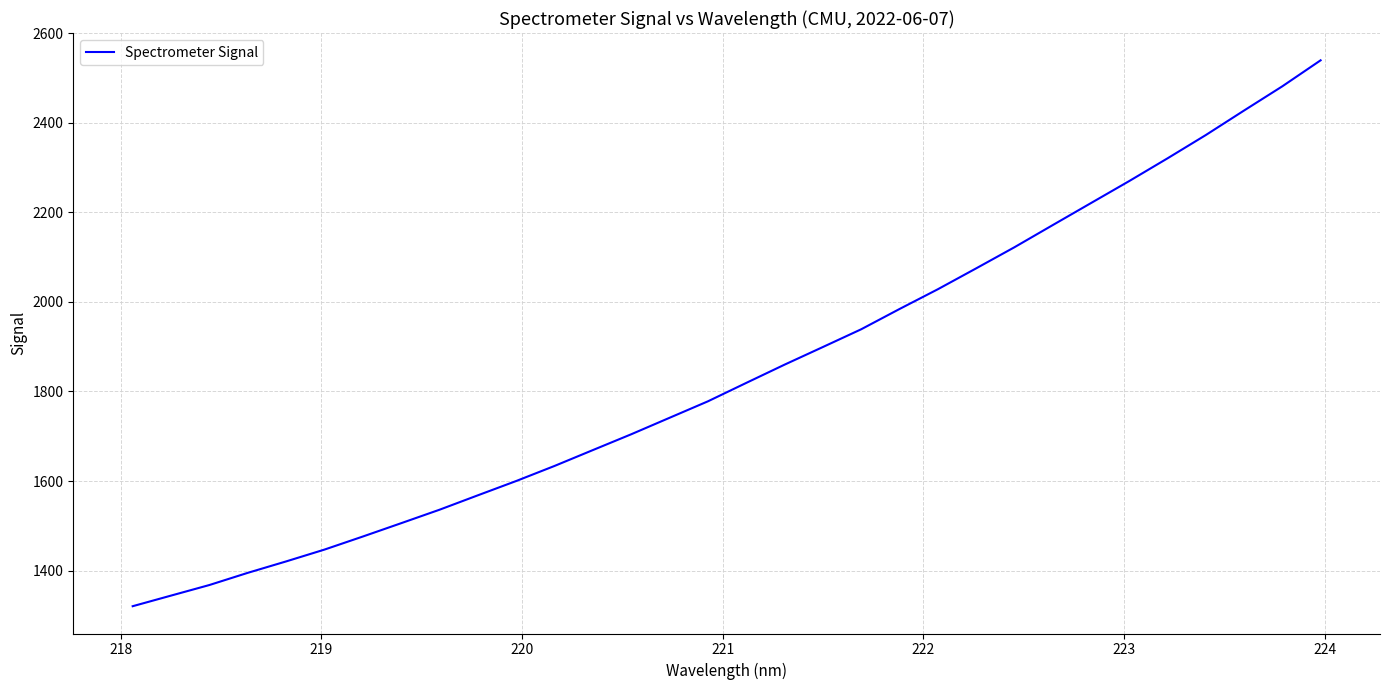

What is the maximum value shown in the chart?

2539.2